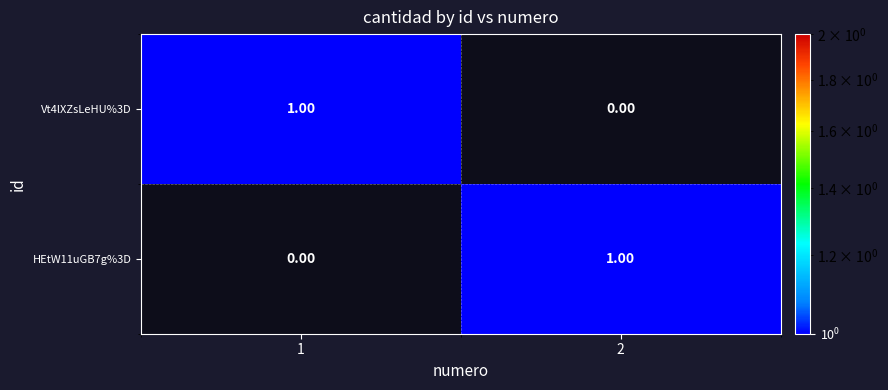

Is the value of Vt4lXZsLeHU%3D at 2 greater than the value of HEtW11uGB7g%3D at 2?

No